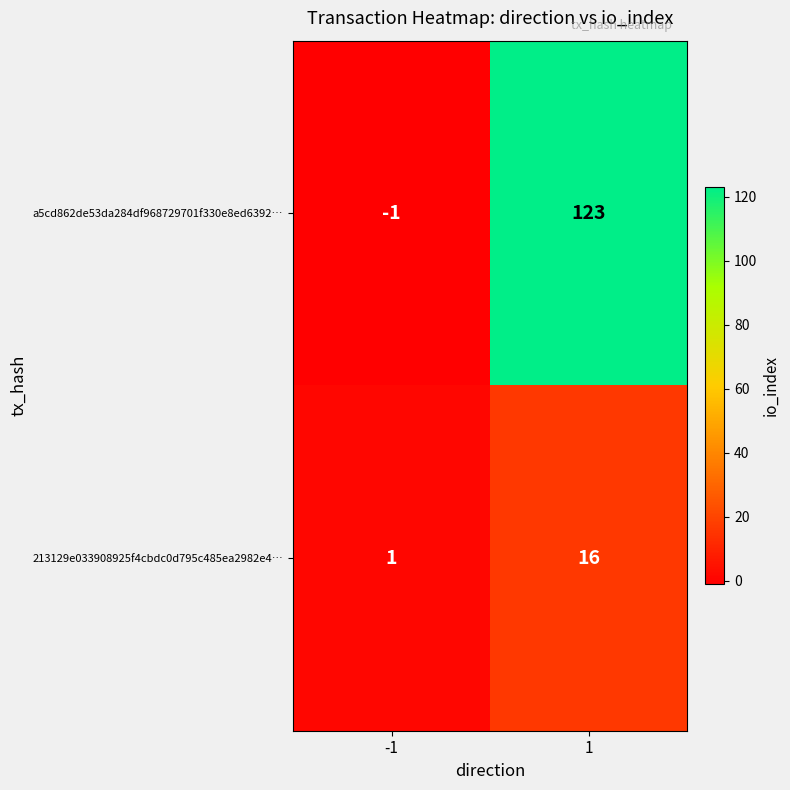

Reading left to right, transcribe all the data shown in this chart.

a5cd862de53da284df968729701f330e8ed6392…: -1=-1	1=123
213129e033908925f4cbdc0d795c485ea2982e4…: -1=1	1=16